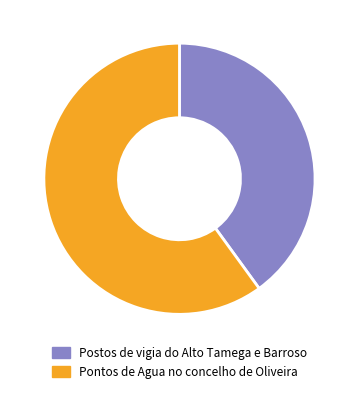

To the nearest percent, what is the difference between the largest and smallest slice percentages?

20%